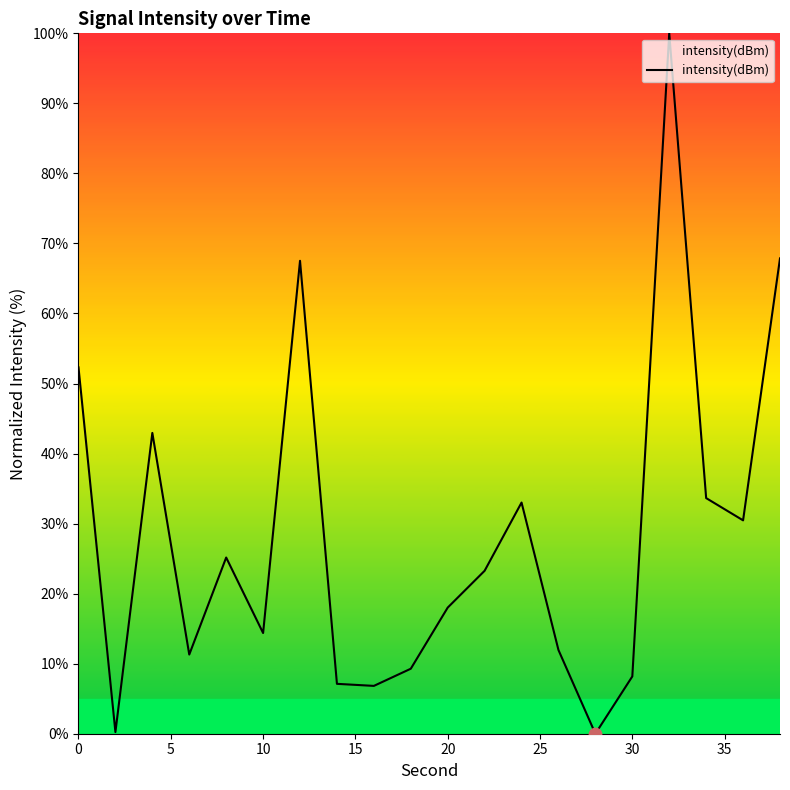

What is the maximum value shown in the chart?

100.0